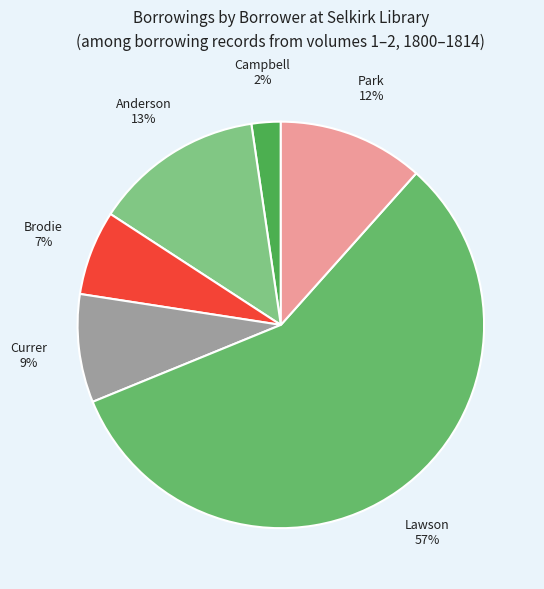

How many segments does this pie chart have?

6